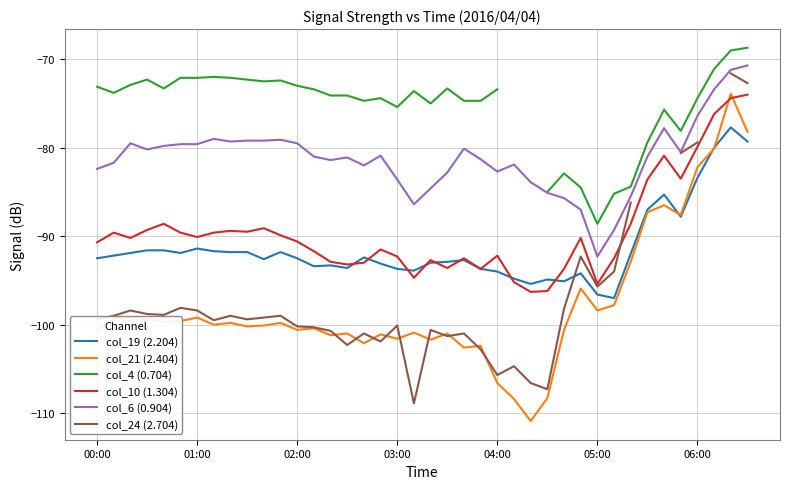

How many lines are shown in the chart?

6